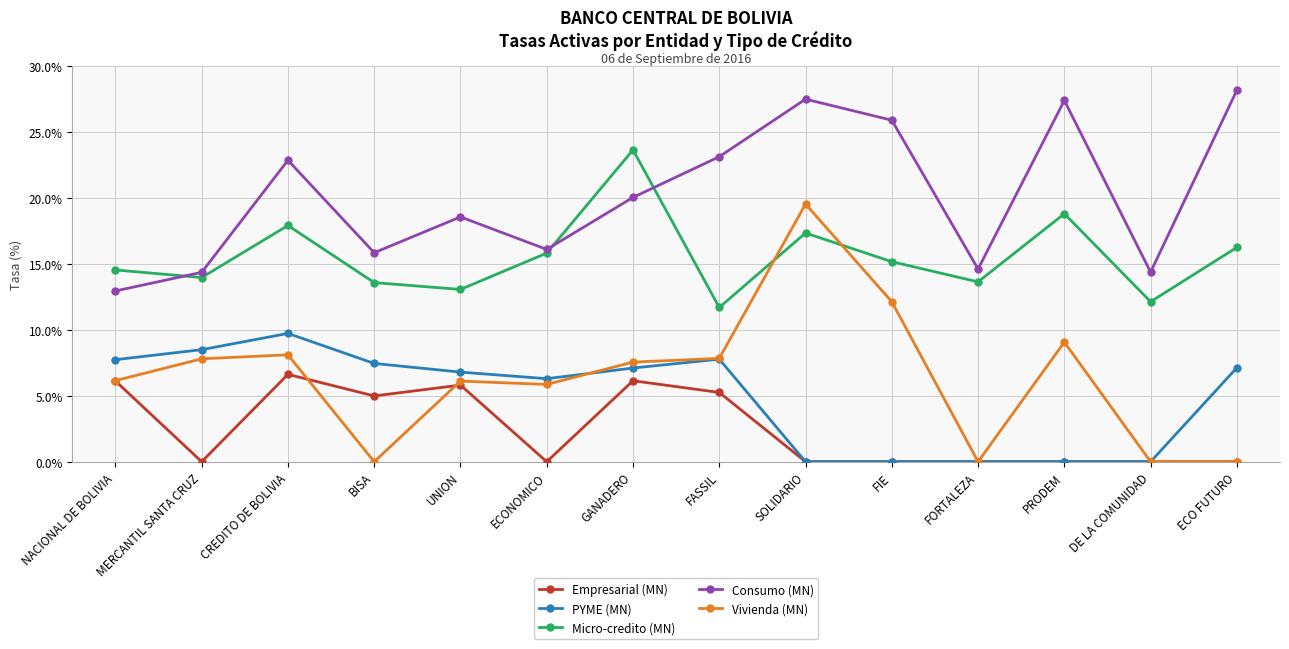

At how many categories does at least one series exceed 8?

14